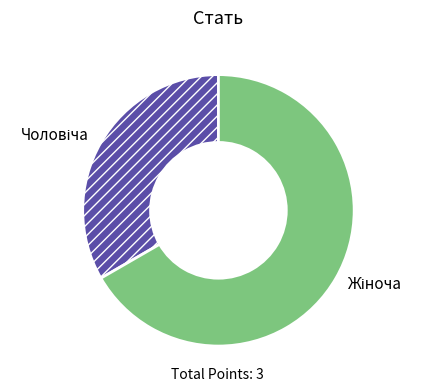

How many slices are in this pie chart?

2